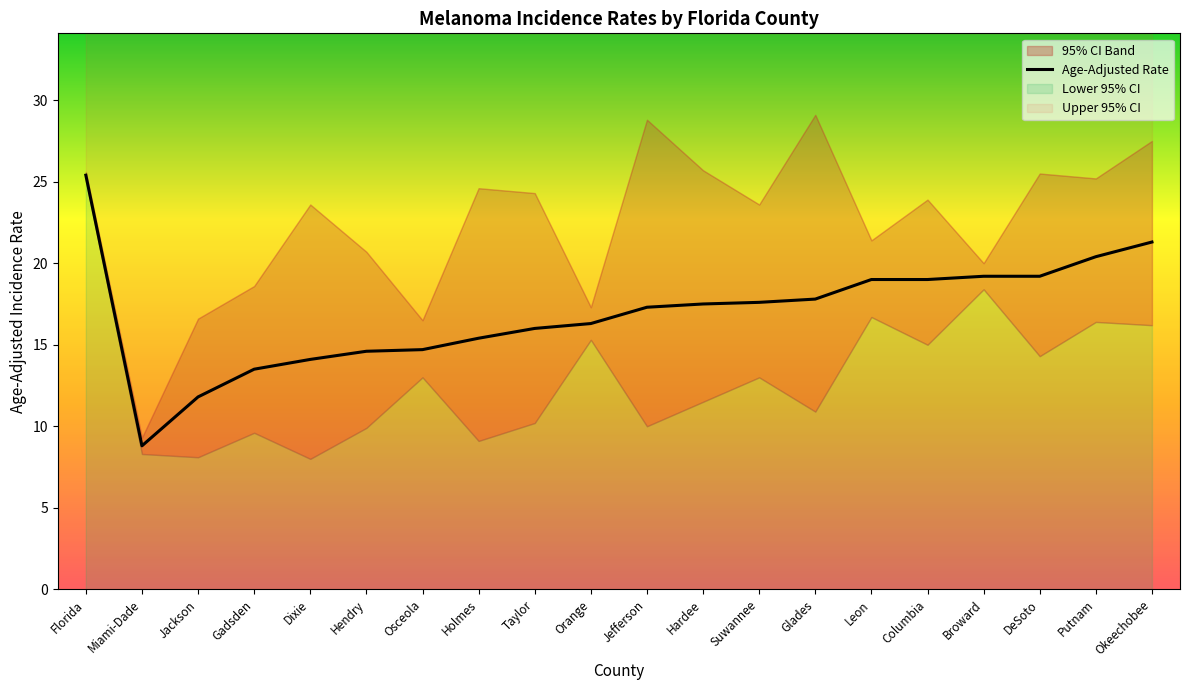

What is the sum of the values at Gadsden and Hardee?

31.0